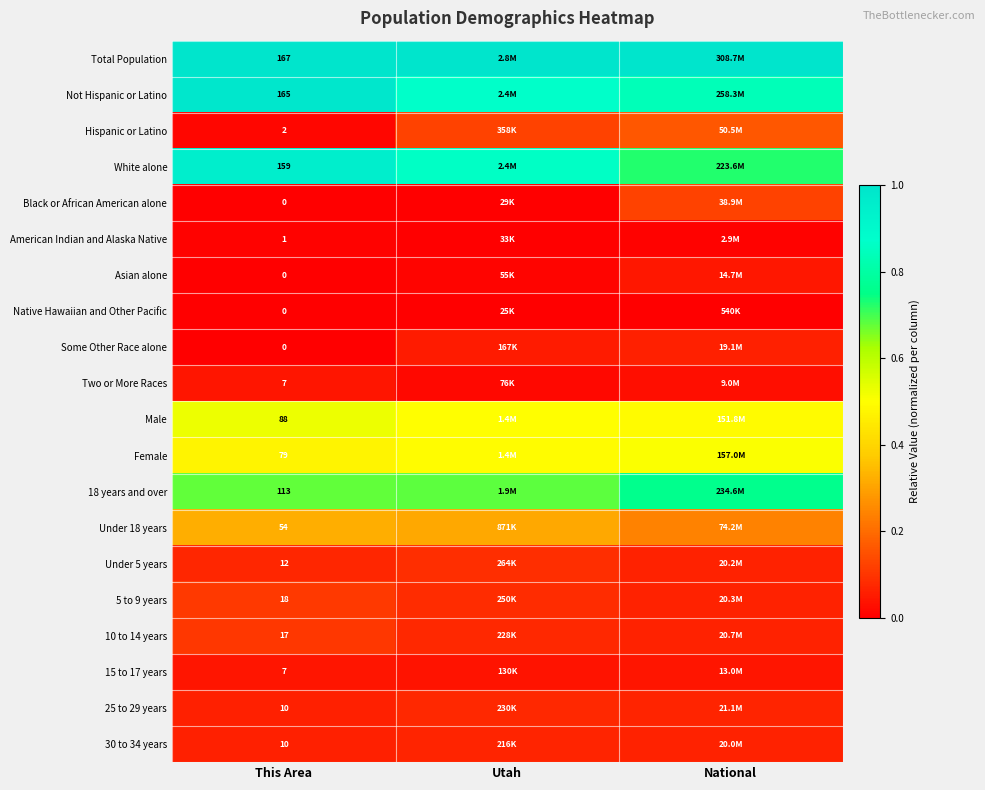

How many values in the Black or African American alone series exceed 0?

2